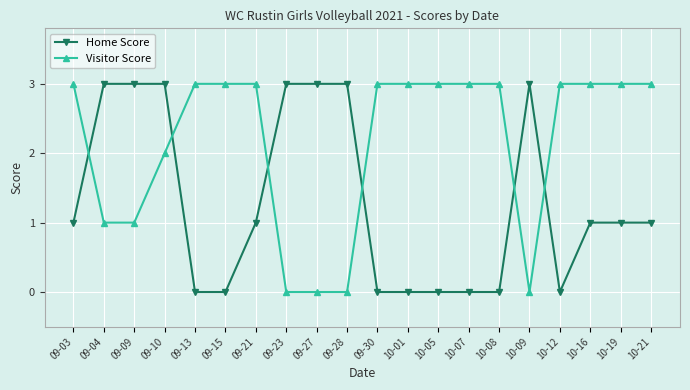

Does the chart have visible grid lines?

Yes